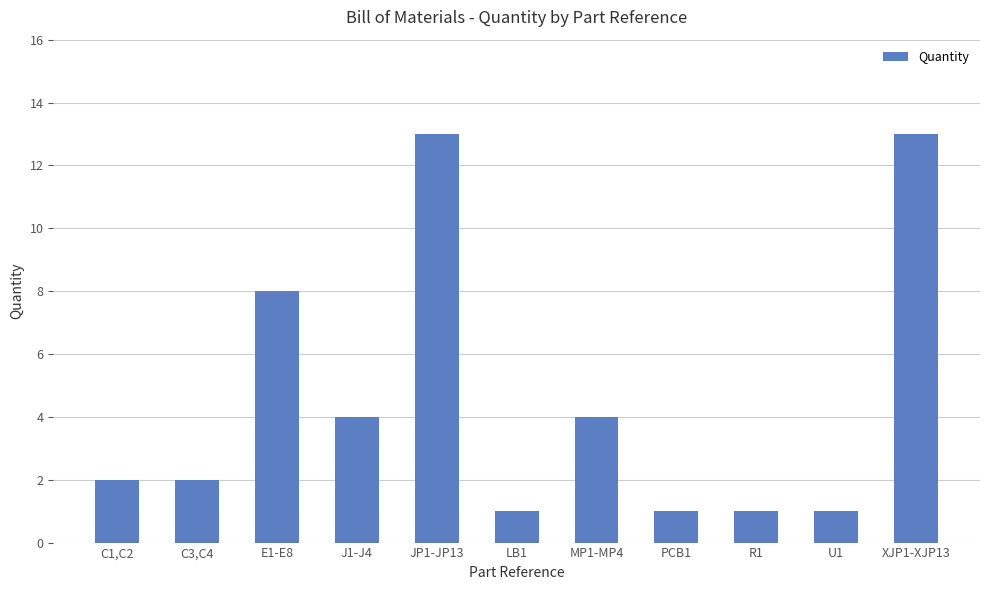

What is the label of the 4th bar from the left?

J1-J4